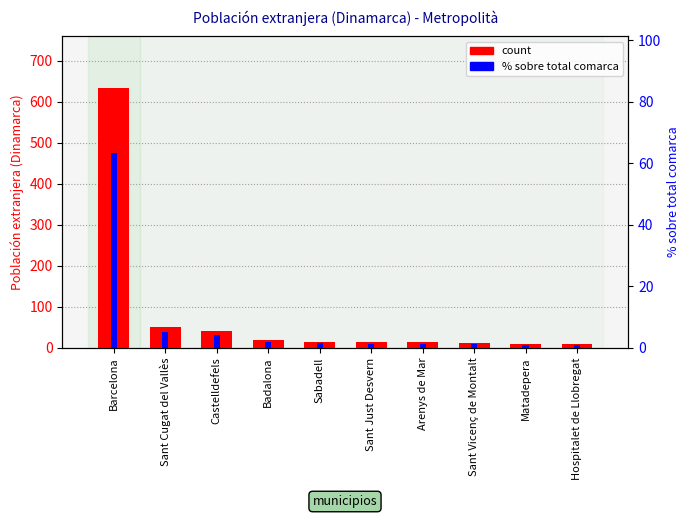

Reading left to right, transcribe all the data shown in this chart.

count: Barcelona=633.0	Sant Cugat del Vallès=51.0	Castelldefels=41.0	Badalona=20.0	Sabadell=14.0	Sant Just Desvern=13.0	Arenys de Mar=13.0	Sant Vicenç de Montalt=12.0	Matadepera=10.0	Hospitalet de Llobregat=10.0
% sobre total comarca: Barcelona=63.2	Sant Cugat del Vallès=5.1	Castelldefels=4.1	Badalona=2.0	Sabadell=1.4	Sant Just Desvern=1.3	Arenys de Mar=1.3	Sant Vicenç de Montalt=1.2	Matadepera=1.0	Hospitalet de Llobregat=1.0